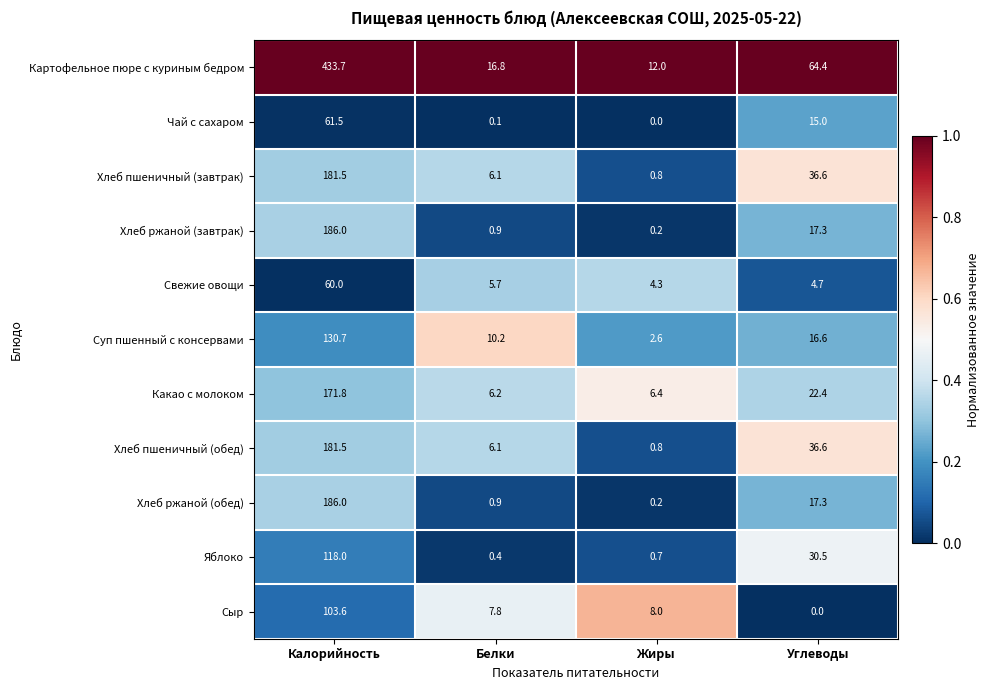

The value of Хлеб ржаной (обед) at Жиры is 0.2. True or false?

True